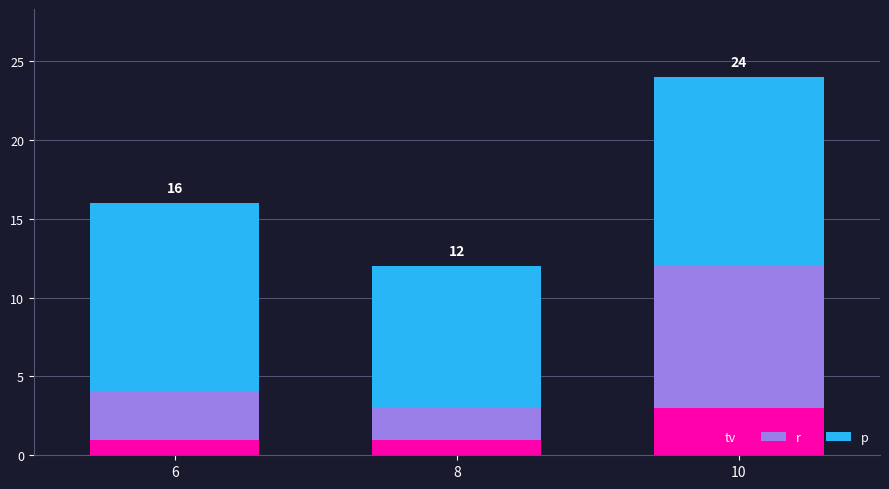

What is the total value across all series at 10?

24